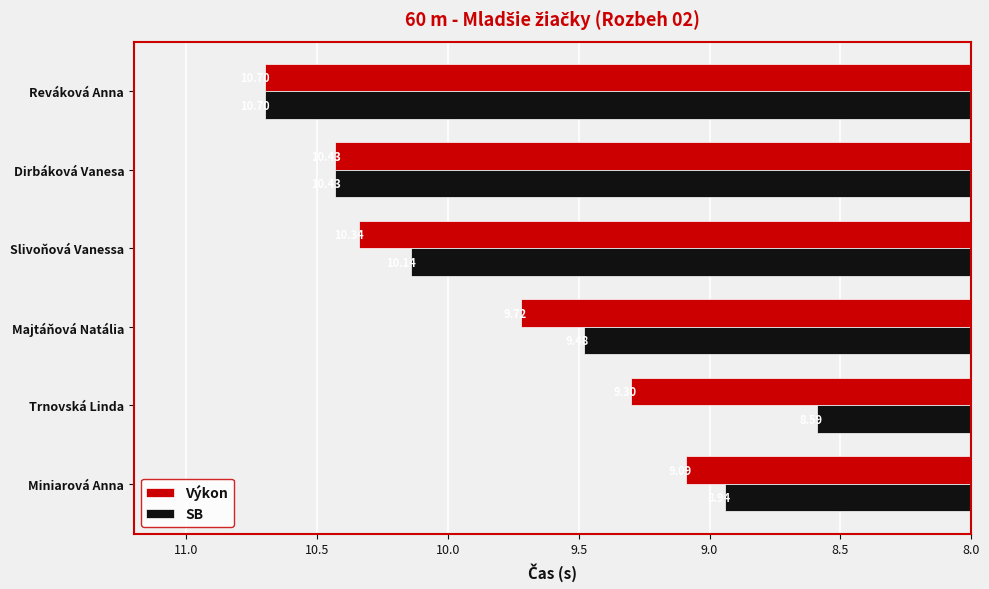

Which series has the largest total across all categories?

Výkon